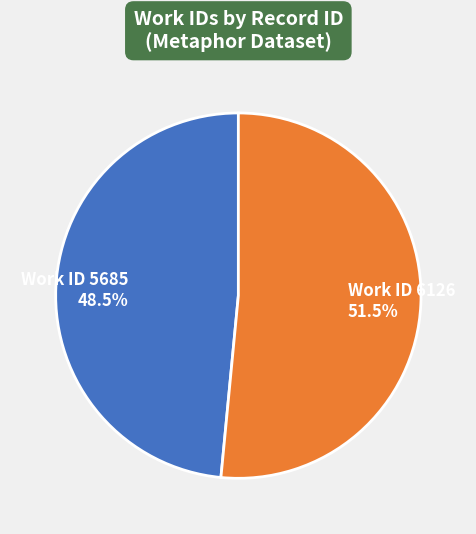

Does any single category account for the majority?

Yes